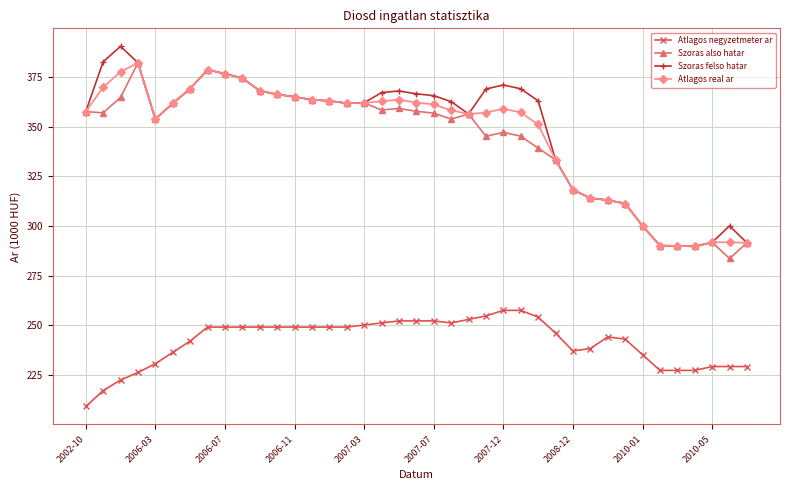

At how many categories does at least one series exceed 264?

39